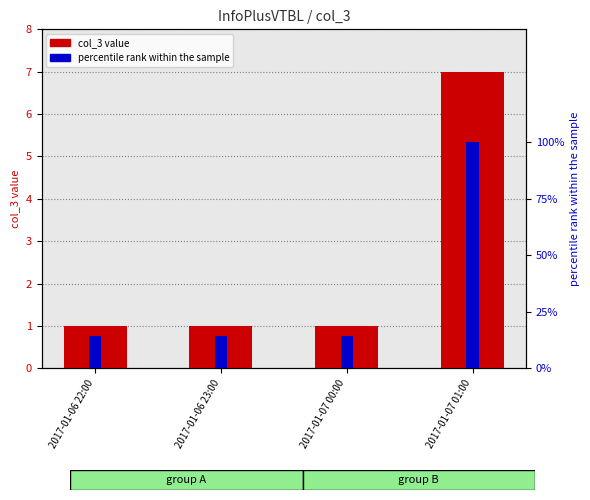

Rank the series at 2017-01-07 01:00 from lowest to highest value.

col_3 value, percentile rank